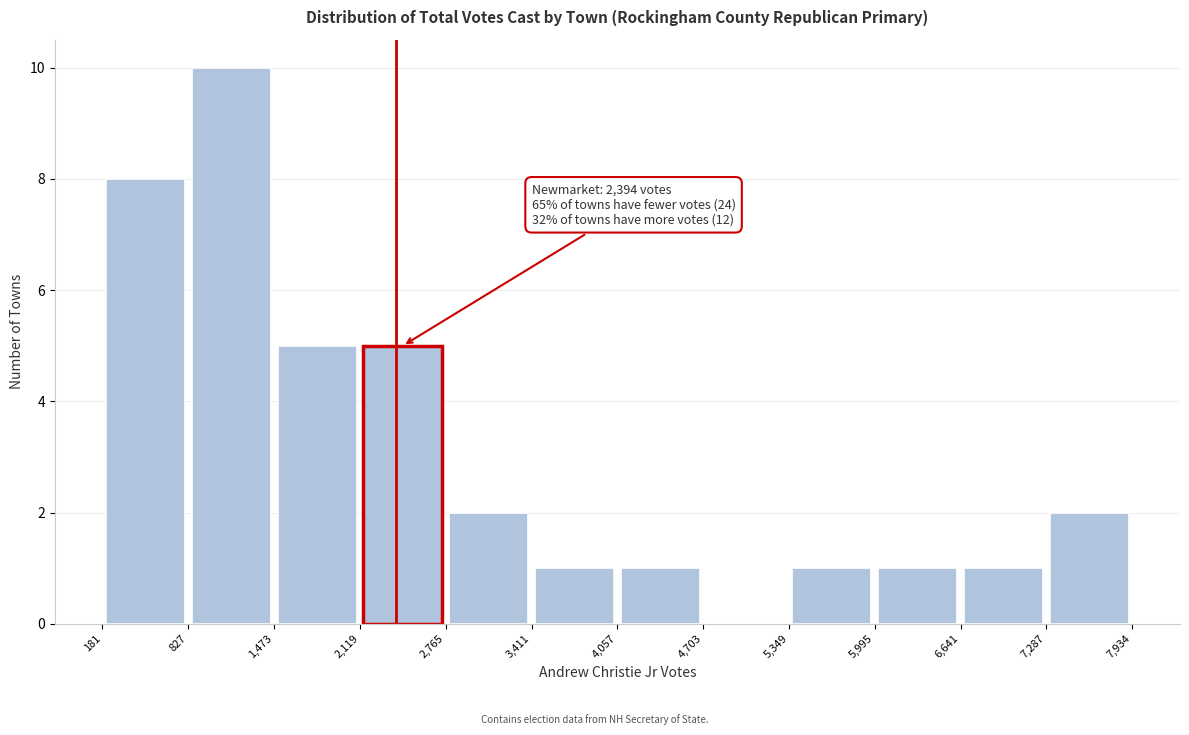

Which range on the x-axis has the tallest bar?

827 to 1,473